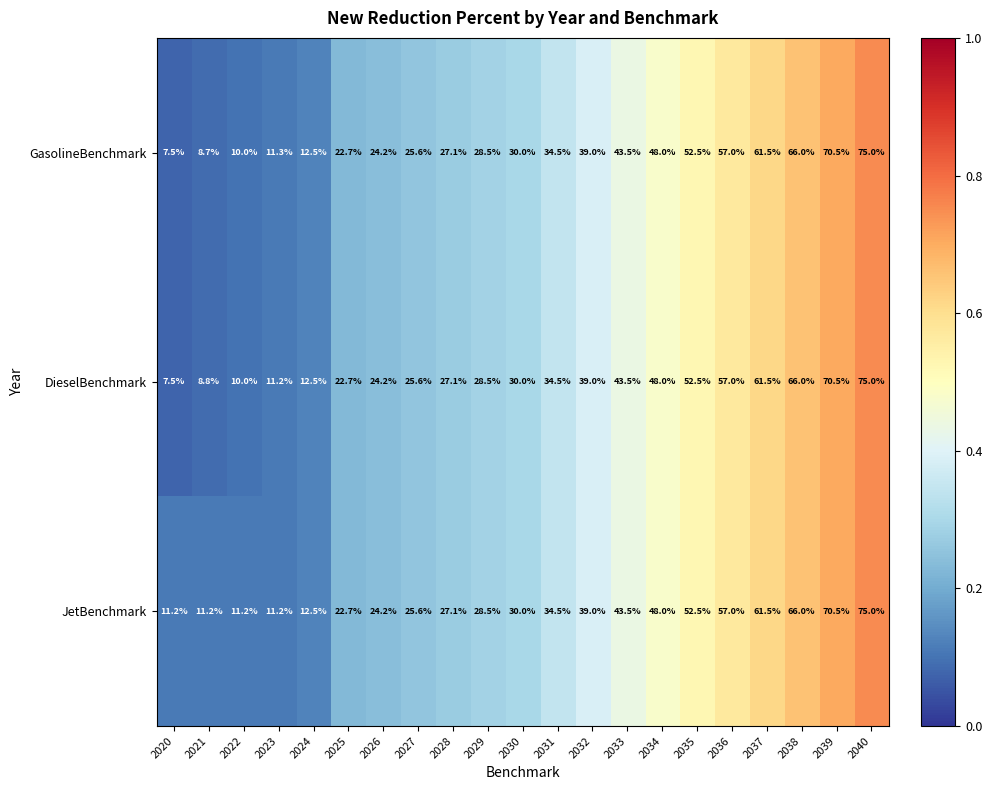

What is the maximum value for JetBenchmark?

75.0